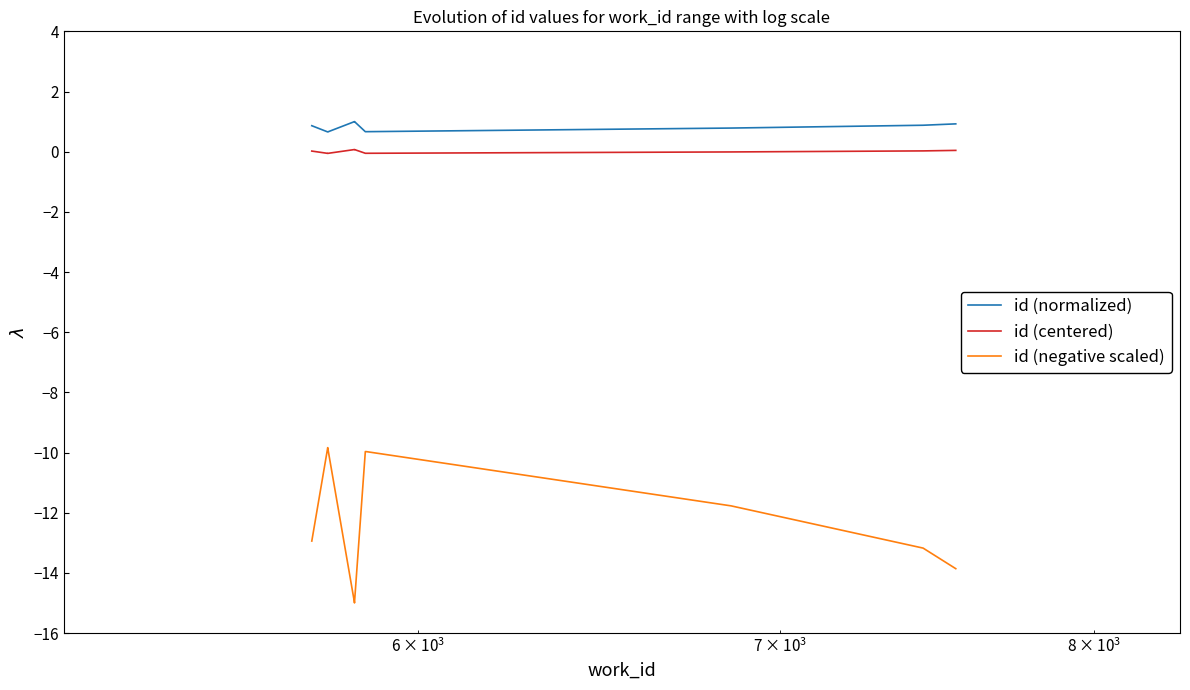

True or false: id (negative scaled) and id (centered) intersect in this chart.

False